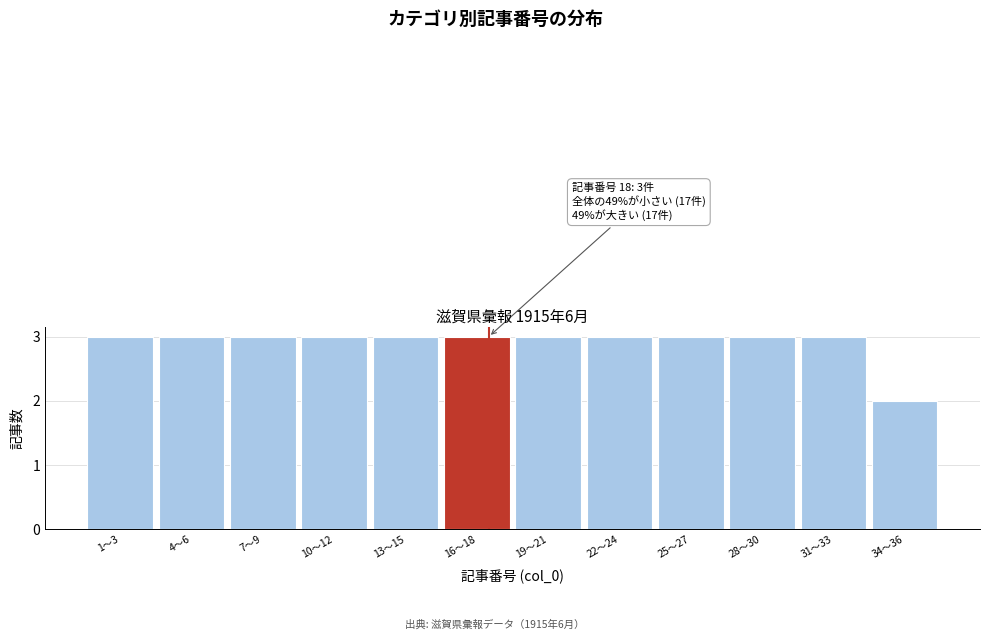

Reading left to right, transcribe all the data shown in this chart.

1〜3=3	4〜6=3	7〜9=3	10〜12=3	13〜15=3	16〜18=3	19〜21=3	22〜24=3	25〜27=3	28〜30=3	31〜33=3	34〜36=2